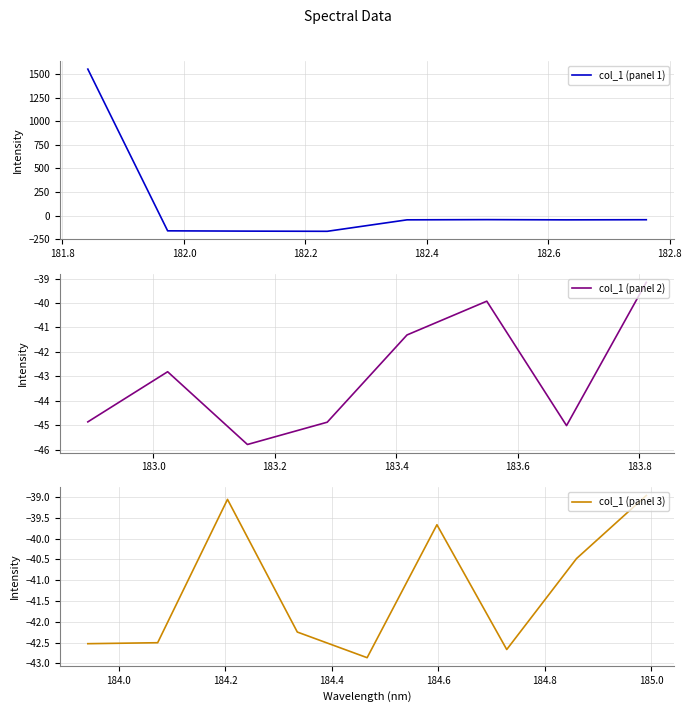

What is the value of the 9th point from the left?

-44.9